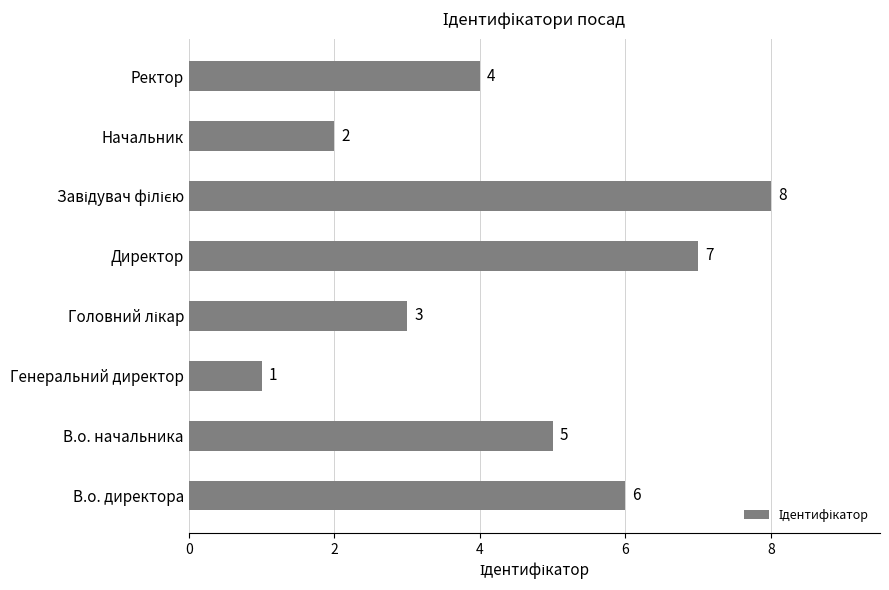

True or false: the data shows 10 at В.о. директора.

False